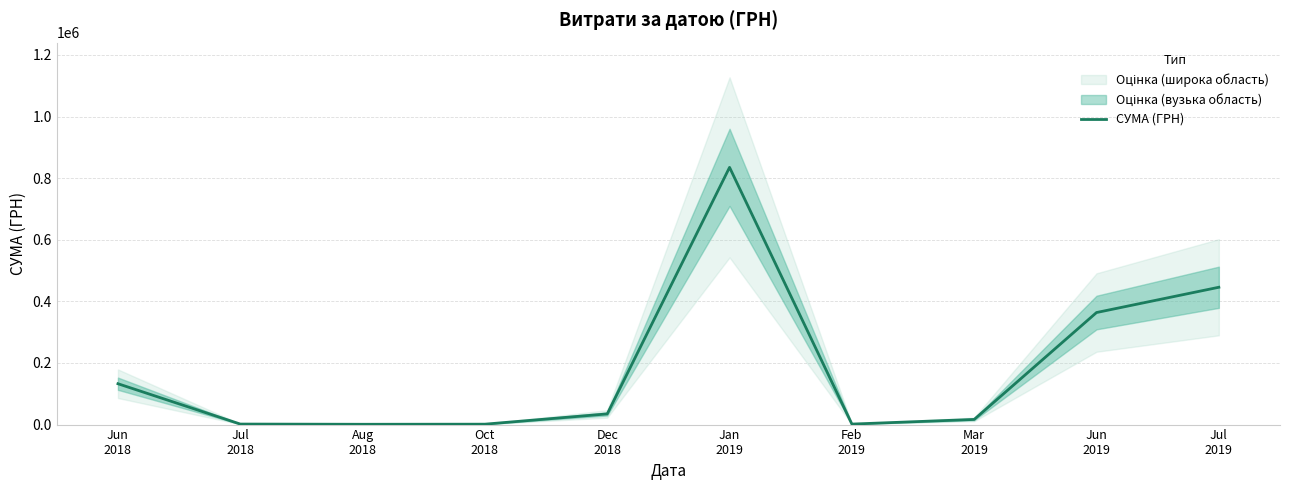

Which has a higher value, Jun
2019 or Jul
2019?

Jul
2019